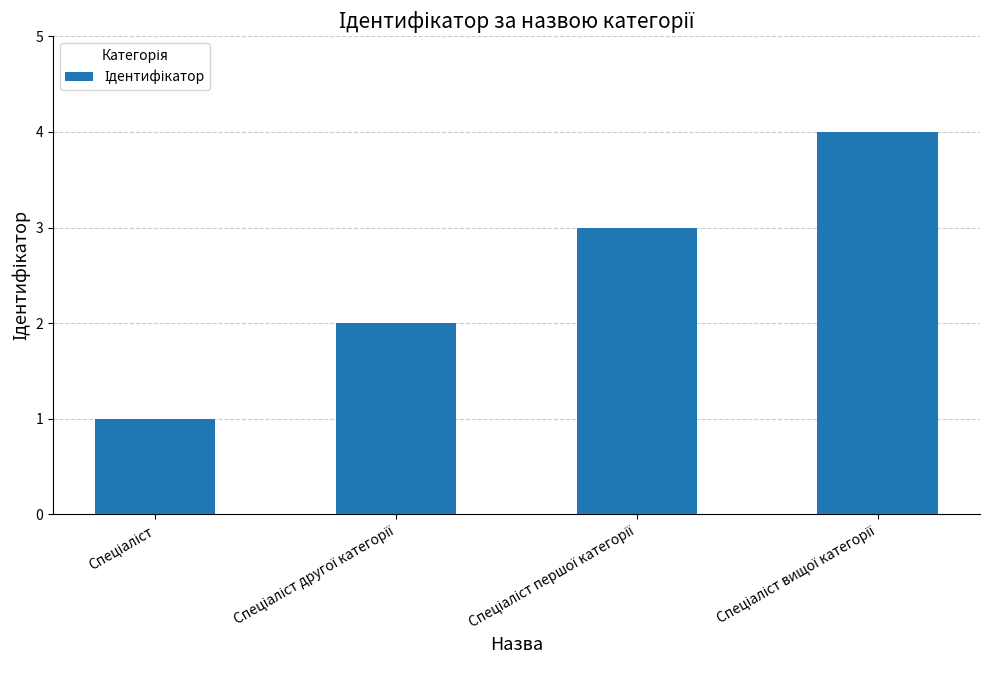

What is the greatest value displayed?

4